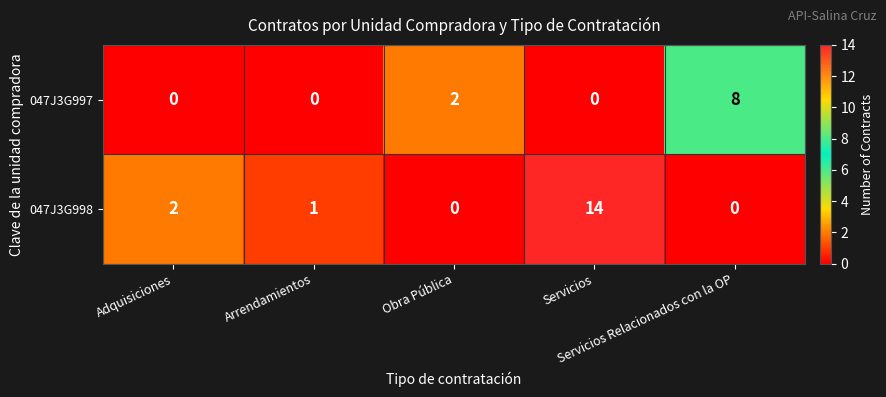

Count the 047J3G997 values in the range 0 to 2.

4